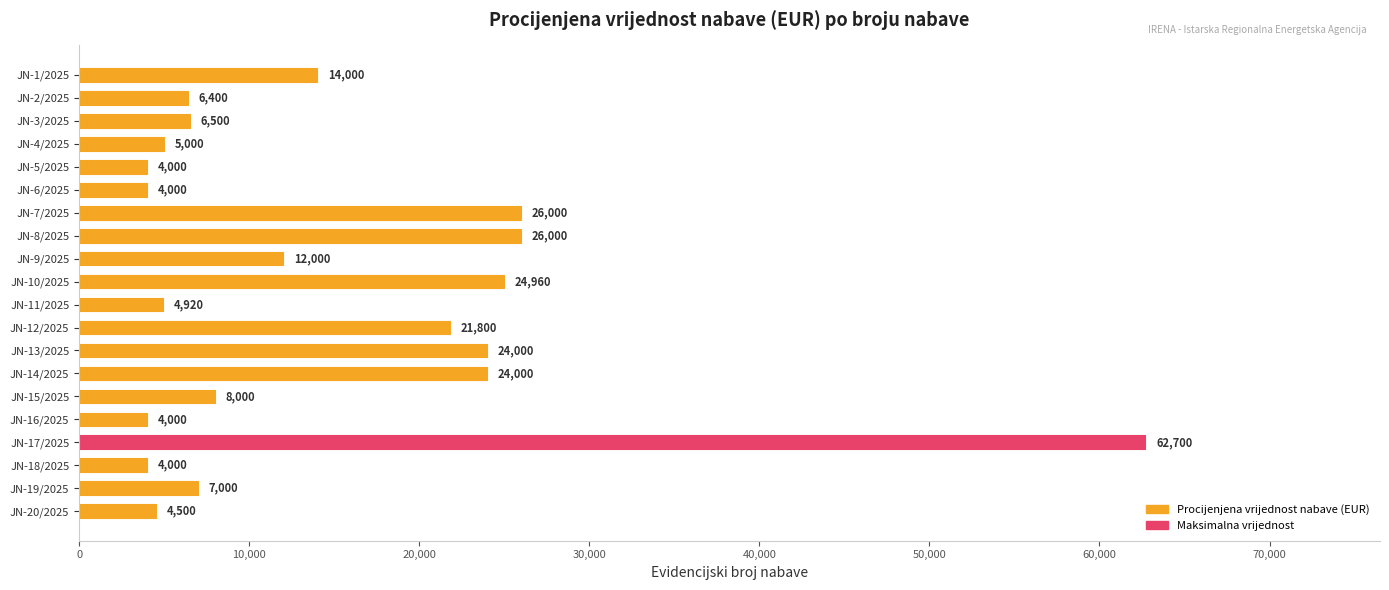

What is the average value?

14689